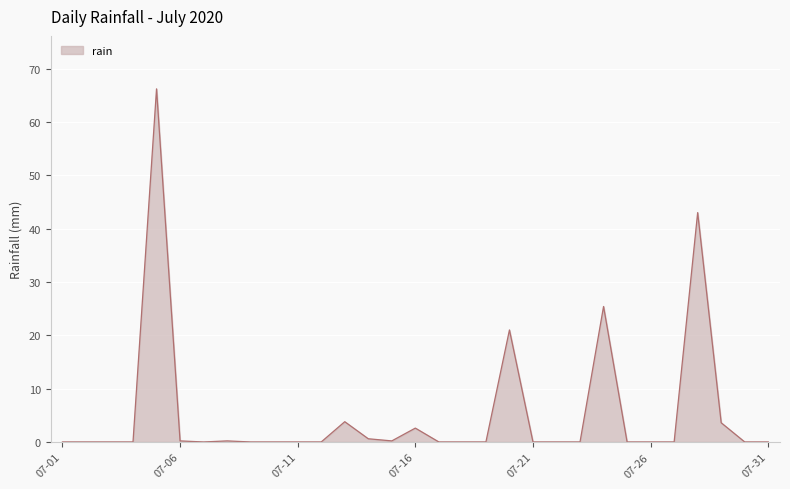

Does the chart display data point markers on the line(s)?

No